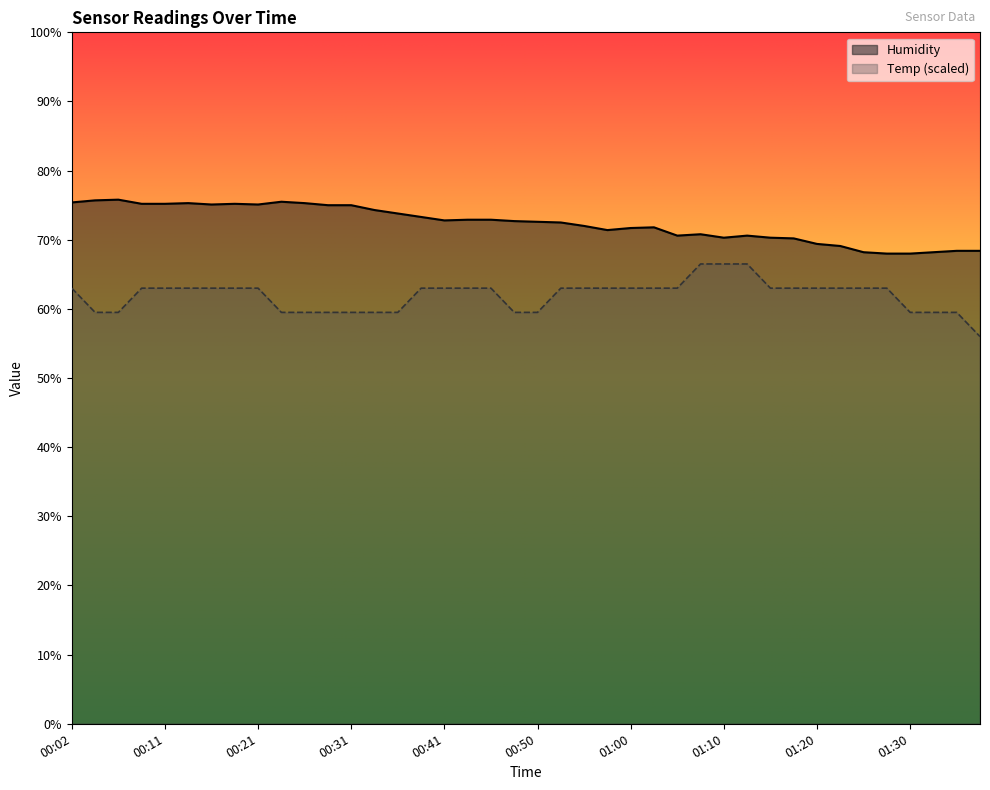

Is it true that Temp equals 83.3 at 00:48?

False